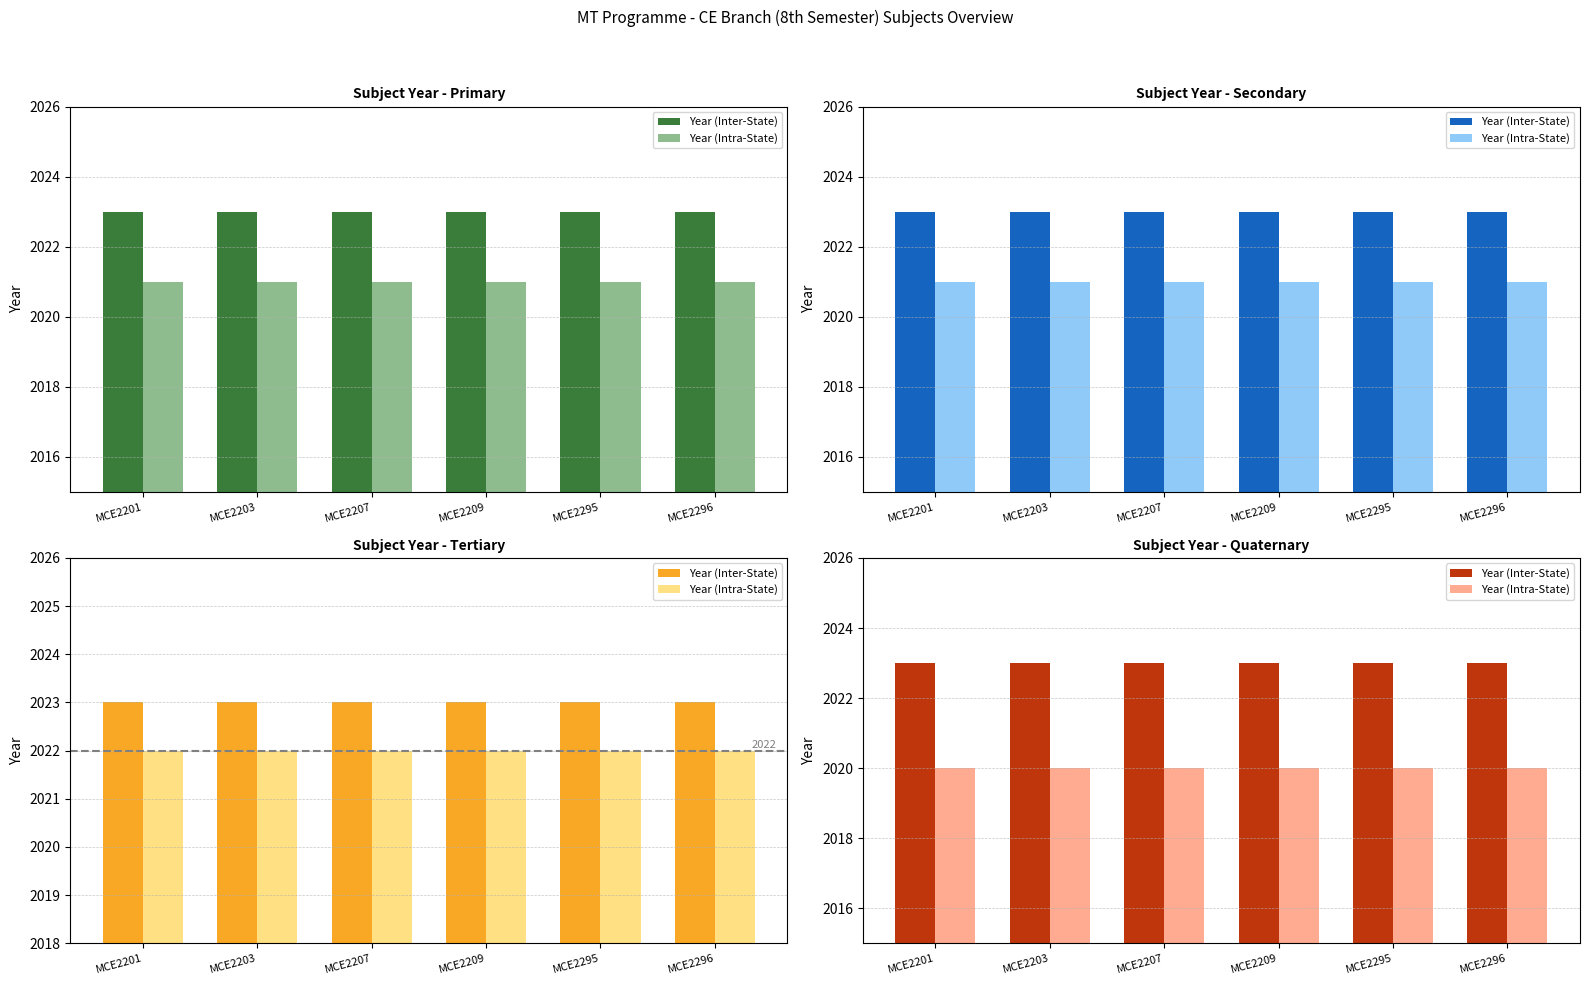

List the labels in order of Year (Inter-State) value, smallest first.

MCE2201, MCE2203, MCE2207, MCE2209, MCE2295, MCE2296